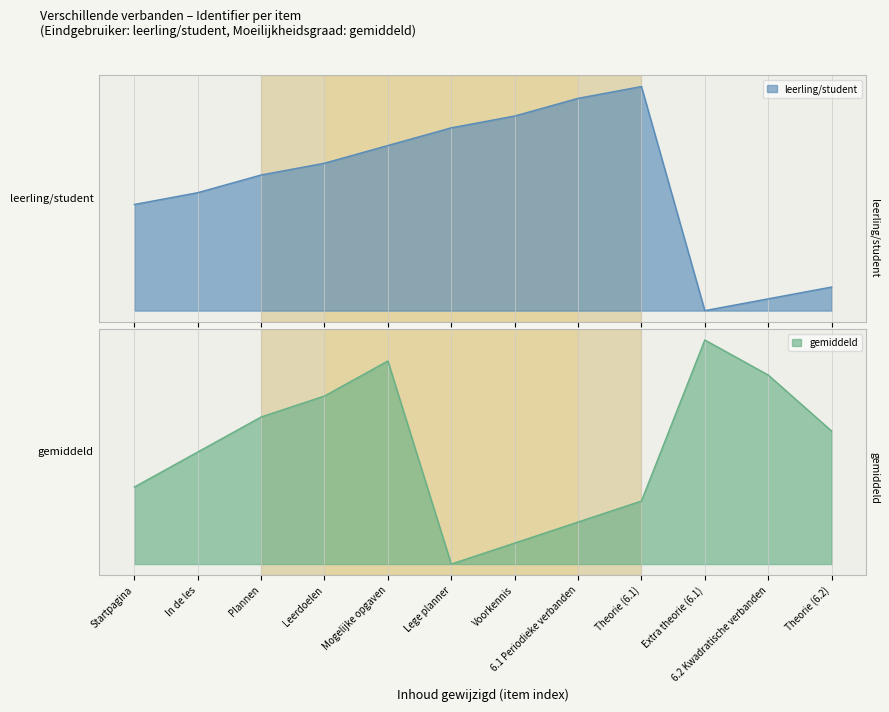

At which label does leerling/student reach its peak?

Theorie (6.1)